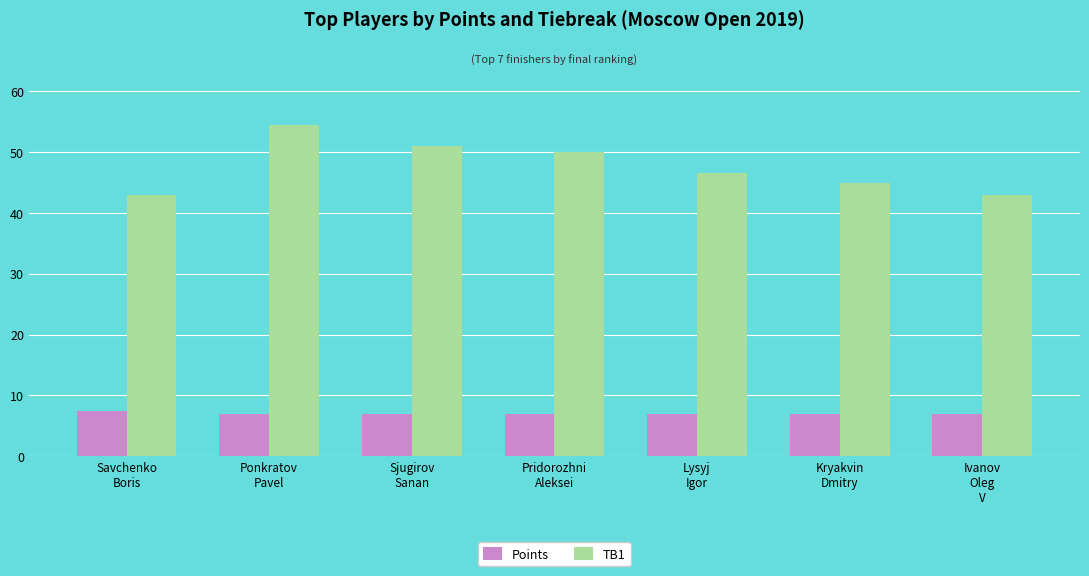

What is the difference between the maximum and minimum values in the TB1 series?

11.5